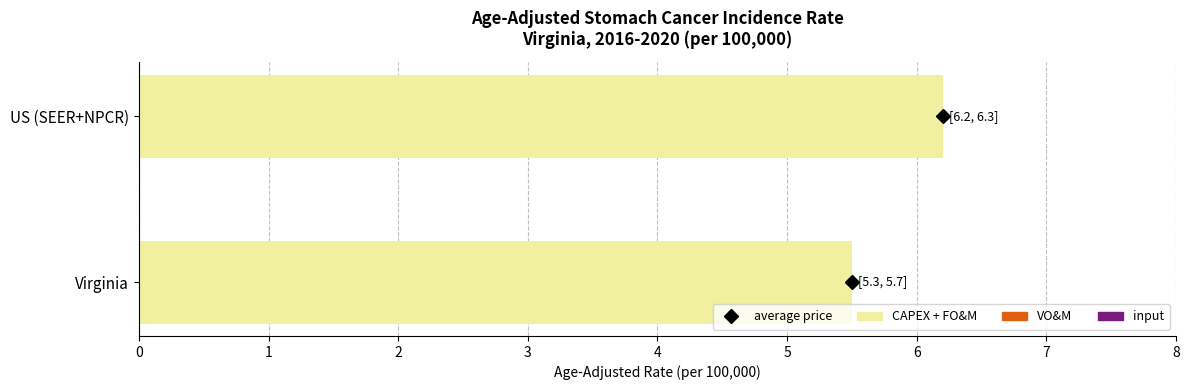

List the labels in order of value, smallest first.

Virginia, US (SEER+NPCR)